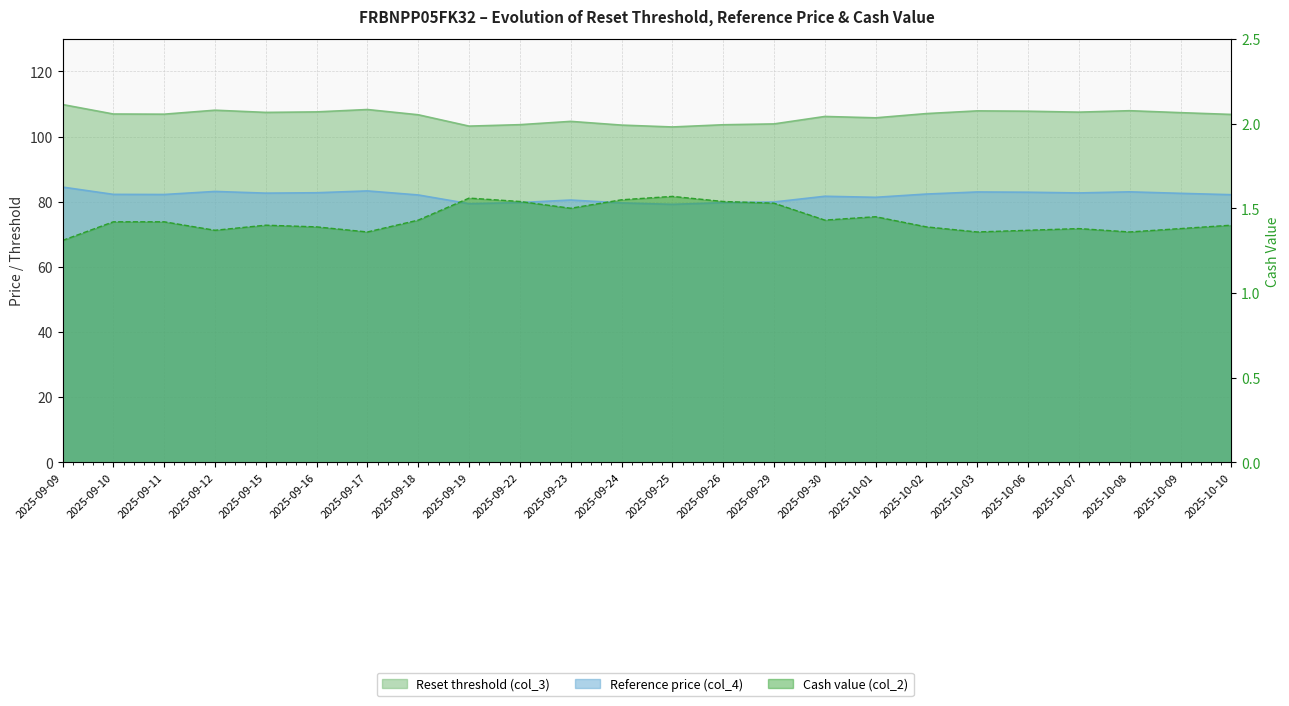

Which has a higher value, 2025-09-18 or 2025-09-23?

2025-09-18